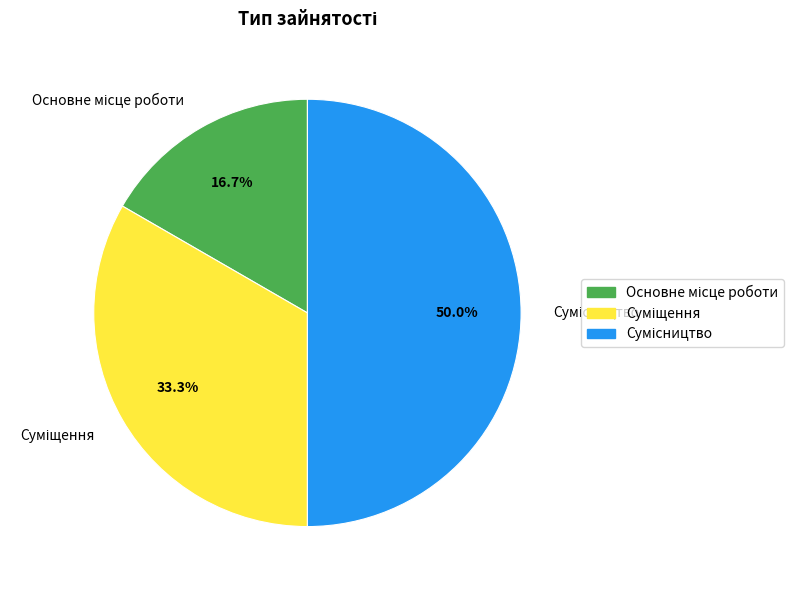

Is there any slice that represents more than half of the pie?

No